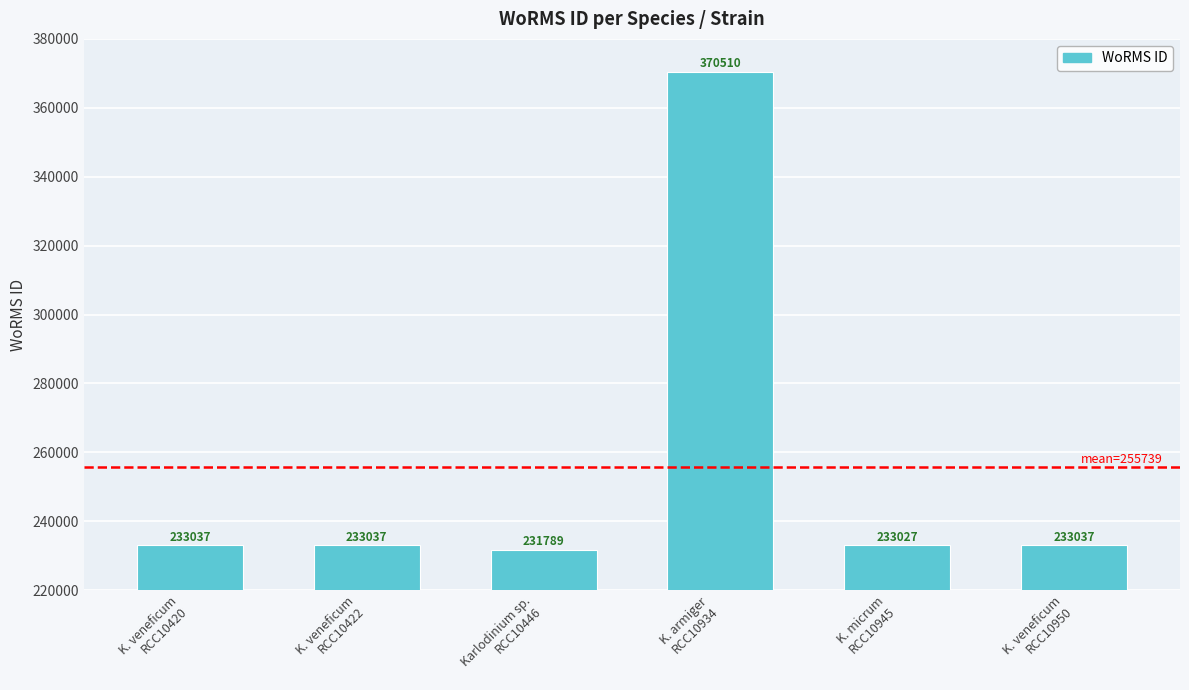

How many series are shown in this chart?

1